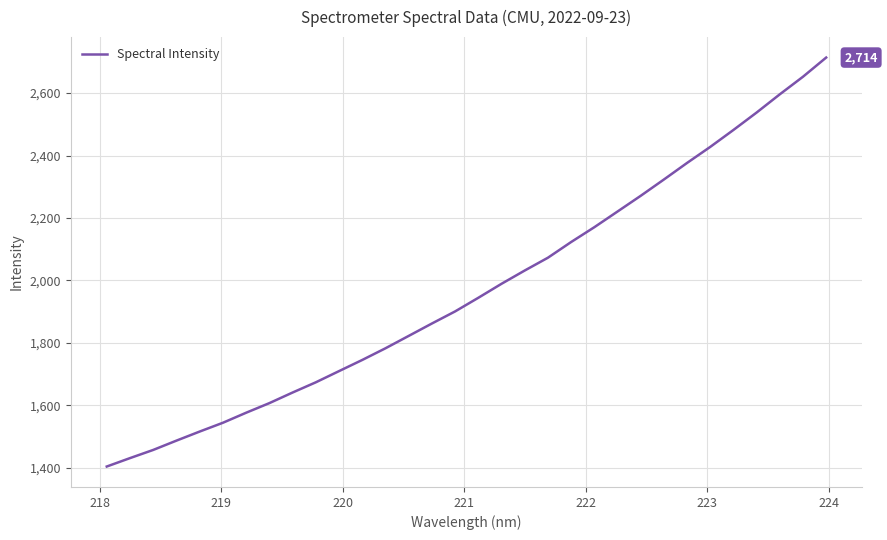

What is the minimum value shown in the chart?

1403.5